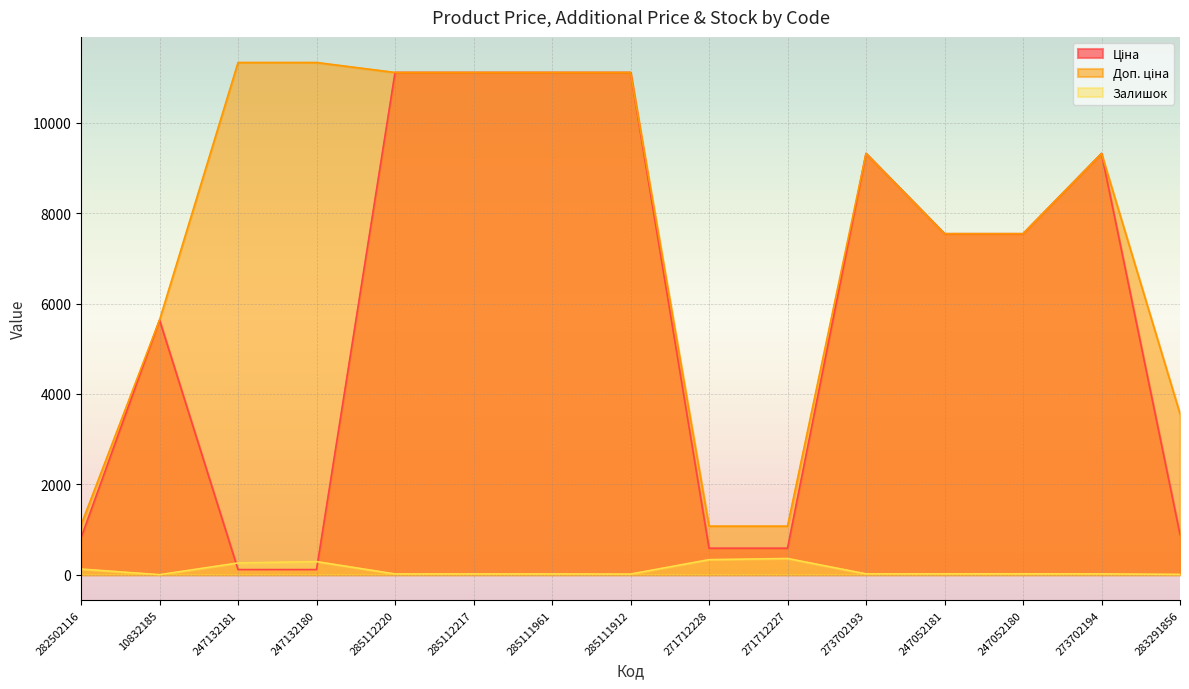

Reading right to left, extract all data points from this chart.

Ціна: 889.9	9321.4	7545.9	7545.9	9321.4	586.0	586.0	11113.6	11113.6	11113.6	11113.6	113.3	113.3	5636.0	813.0
Доп. ціна: 3559.7	9321.4	7545.9	7545.9	9321.4	1074.5	1074.5	11113.6	11113.6	11113.6	11113.6	11334.0	11334.0	5636.0	1101.8
Залишок: 7.0	18.0	20.0	19.0	19.0	359.0	333.0	14.0	17.0	17.0	17.0	290.0	260.0	1.0	125.0